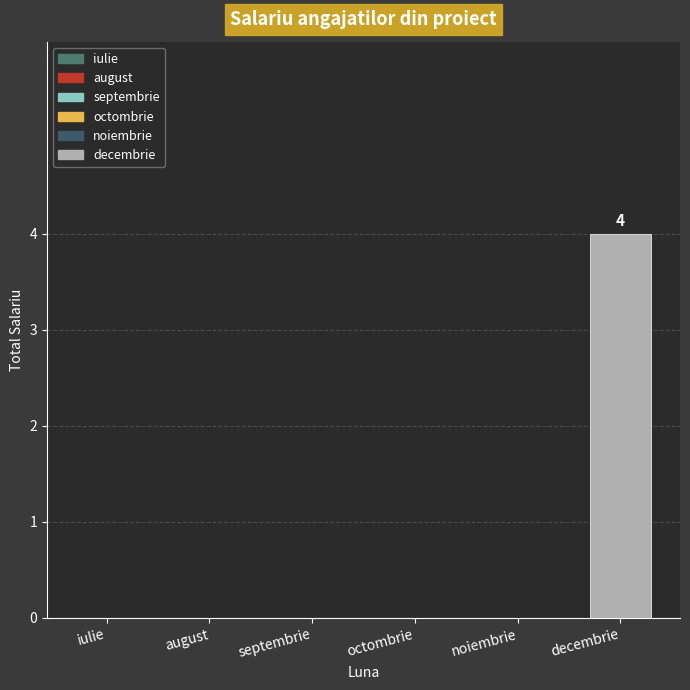

Reading right to left, list all the values displayed in this chart.

decembrie=4	noiembrie=0	octombrie=0	septembrie=0	august=0	iulie=0